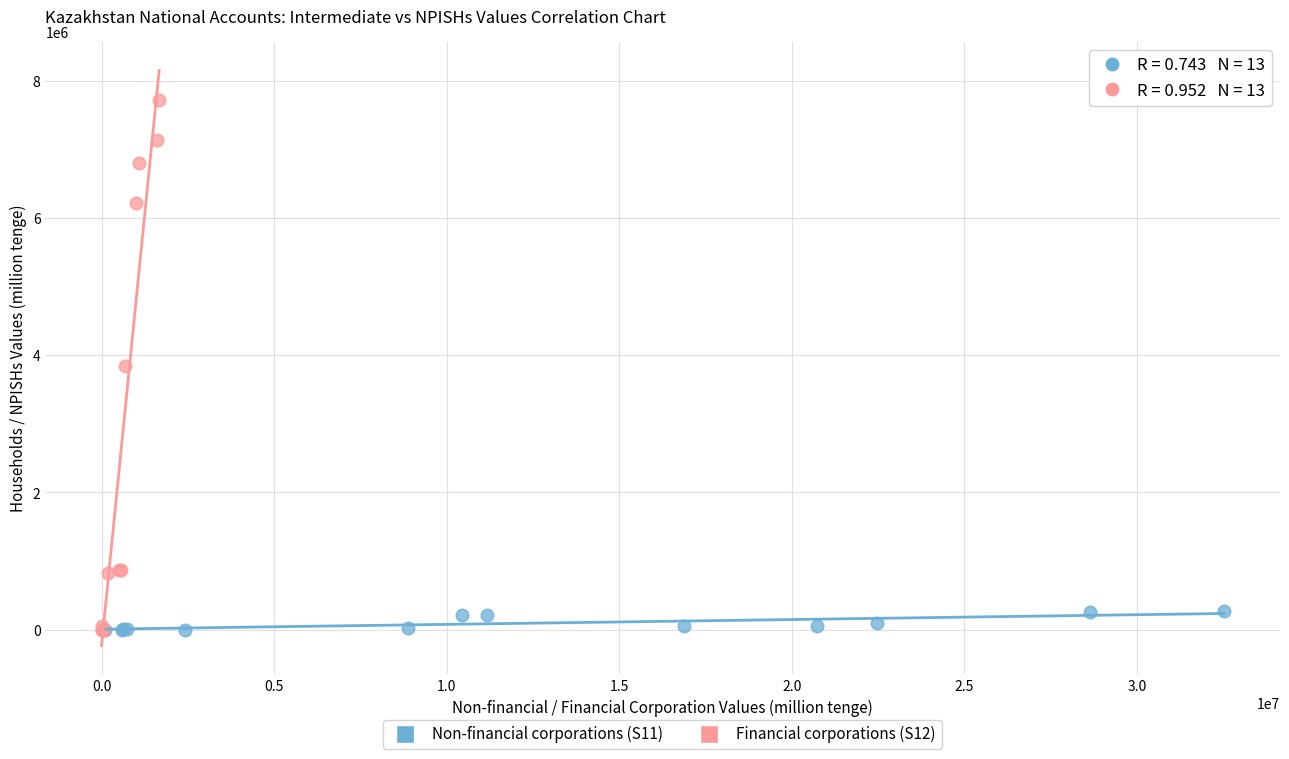

Which series has the widest spread of Y values?

Financial corporations (S12)